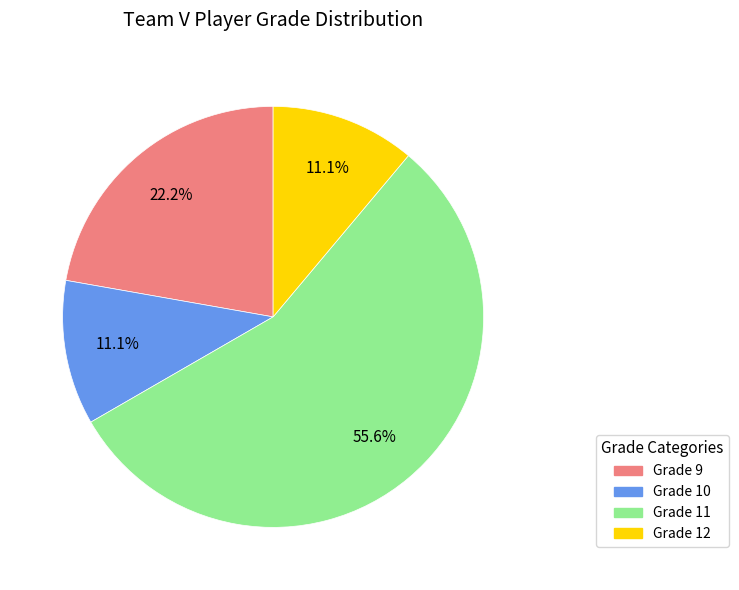

Is there any slice that represents more than half of the pie?

Yes